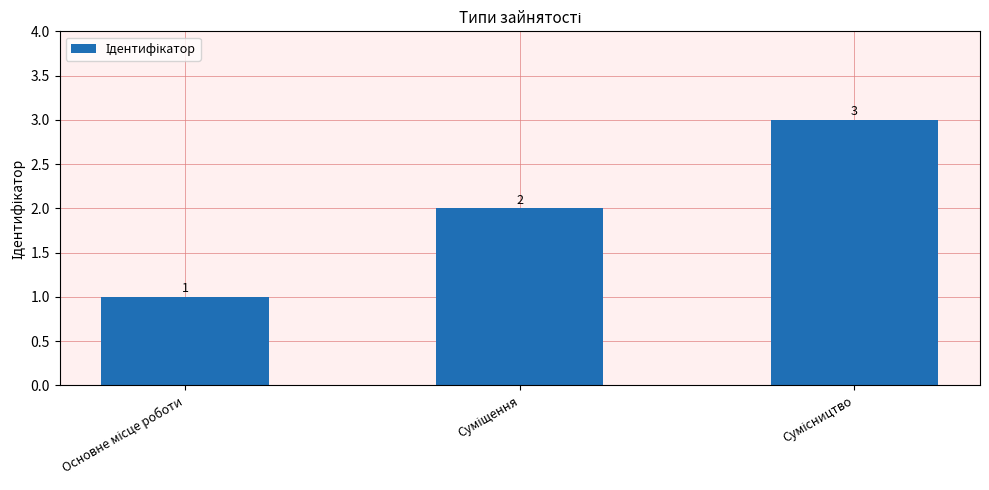

What is the value of the 1st bar from the left?

1